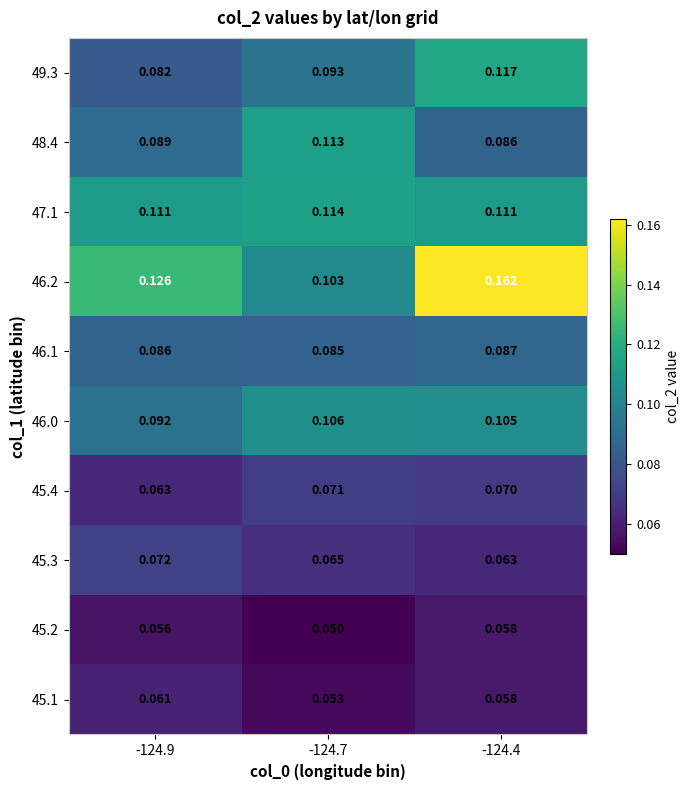

Is the value of 46.0 at -124.4 greater than the value of 46.1 at -124.4?

Yes